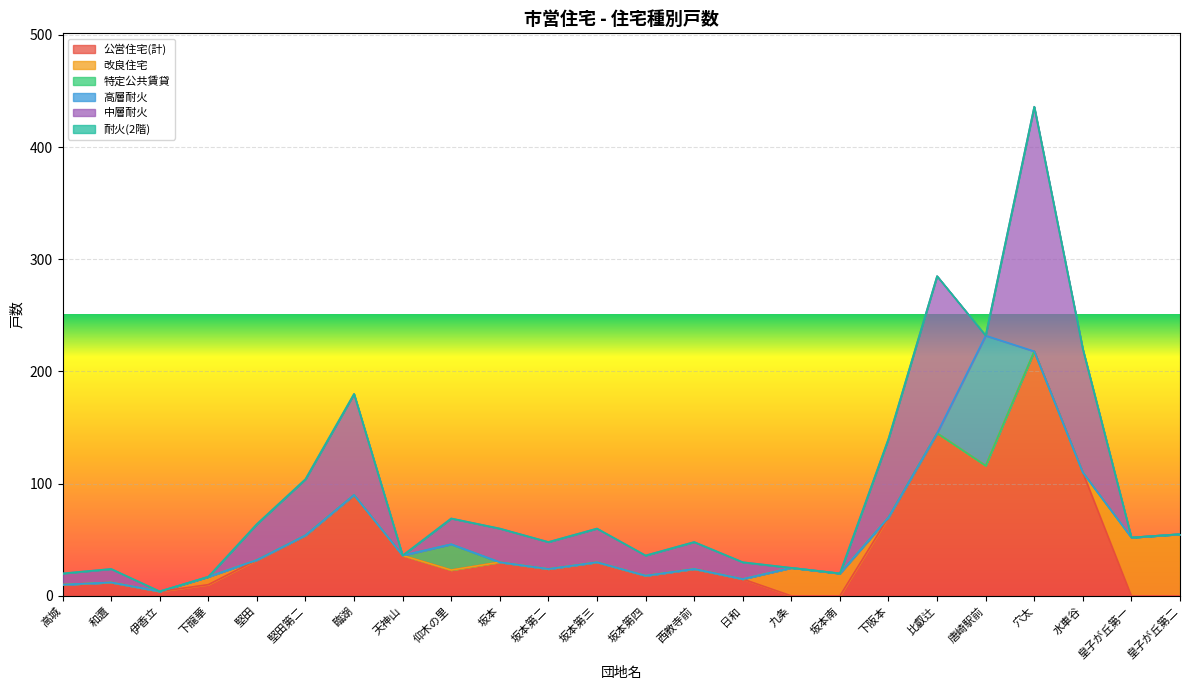

What is the sum of all 高層耐火 values?

116